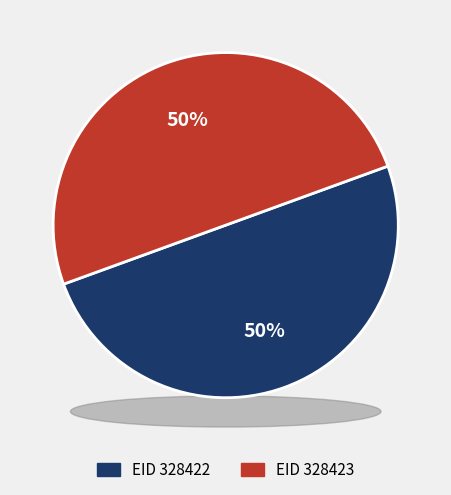

Count the number of slices in the pie.

2